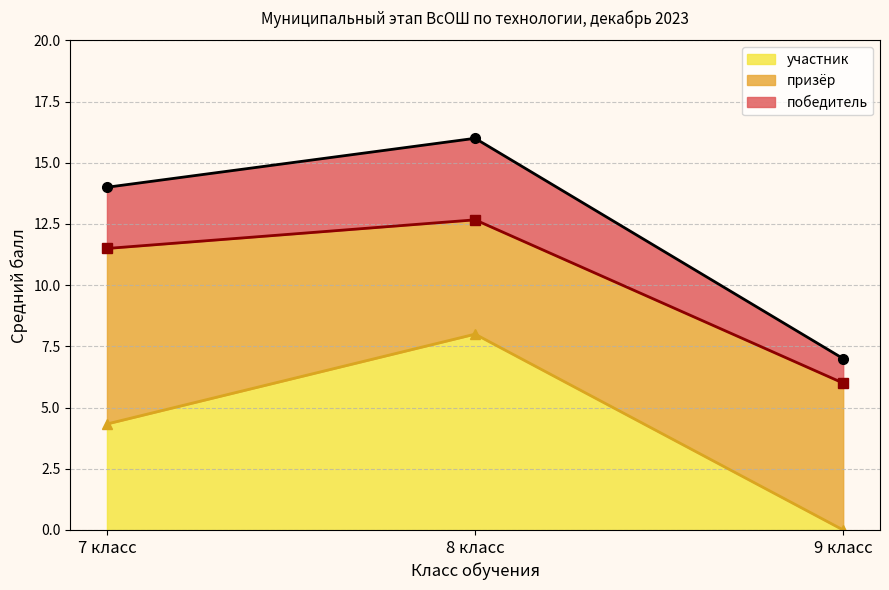

What is the value of the призёр (линия) point at the 3rd from the left?

6.0